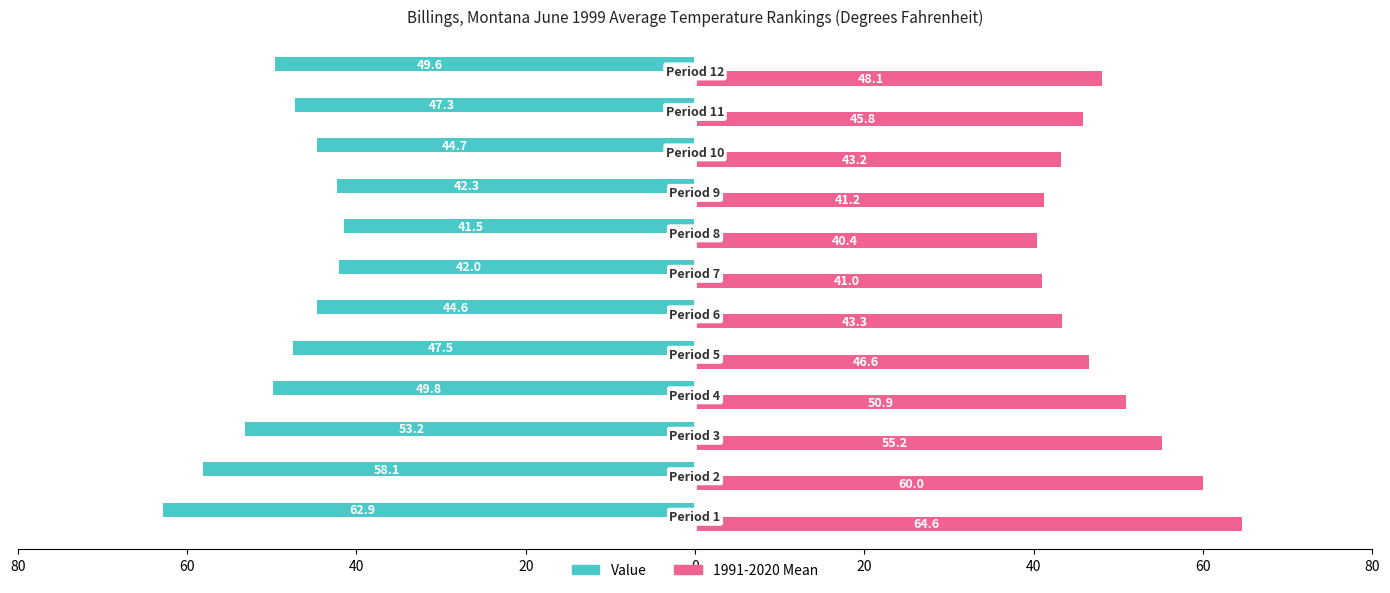

What are all the series names shown in the legend?

Value, 1991-2020 Mean